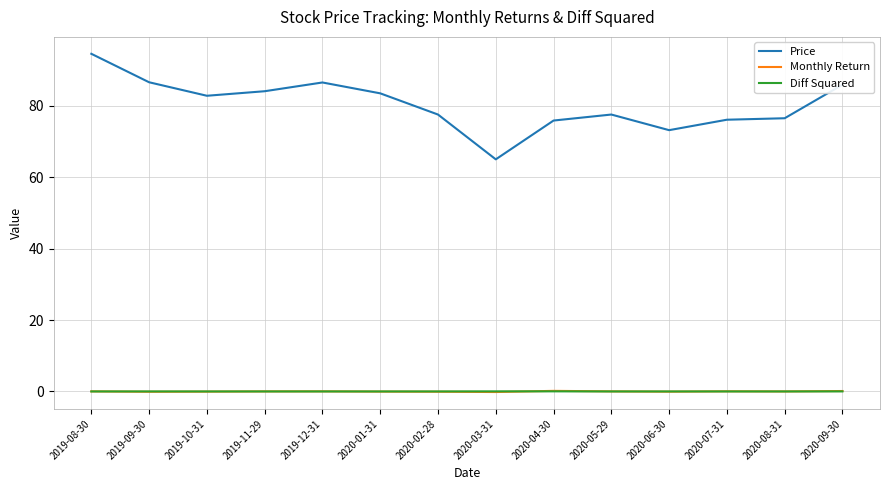

In Diff Squared, how many points are lower than both neighbors (excluding endpoints)?

3